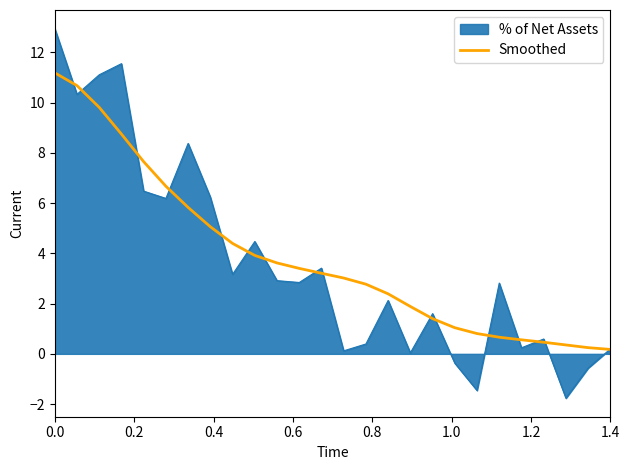

What is the smallest value displayed?

-1.8